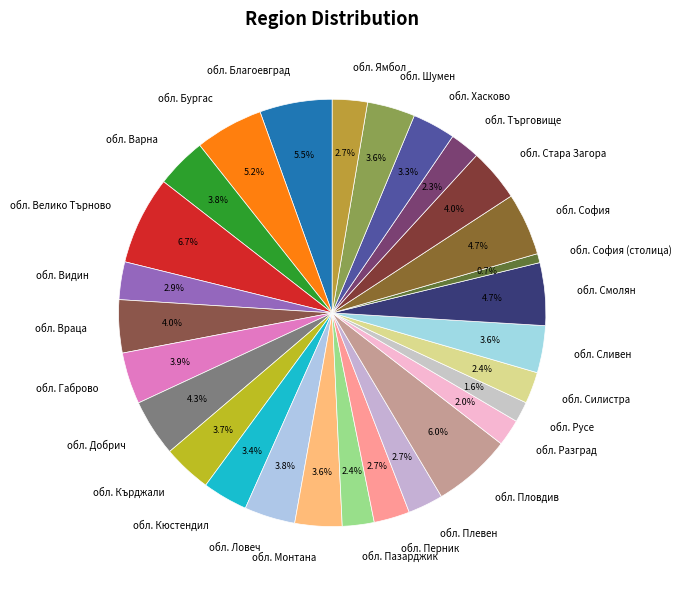

Does any single category account for the majority?

No